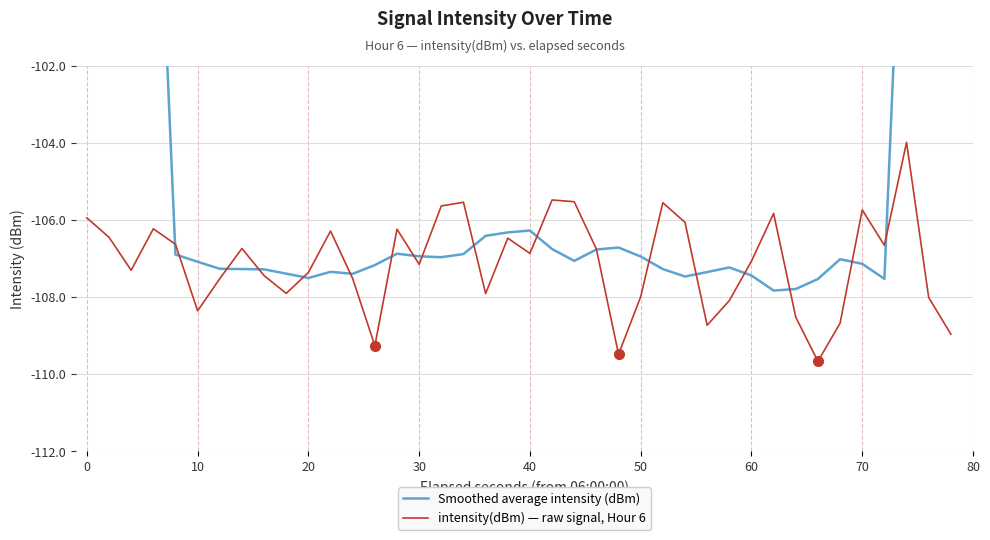

What is the minimum value for intensity(dBm) — raw signal, Hour 6?

-109.7